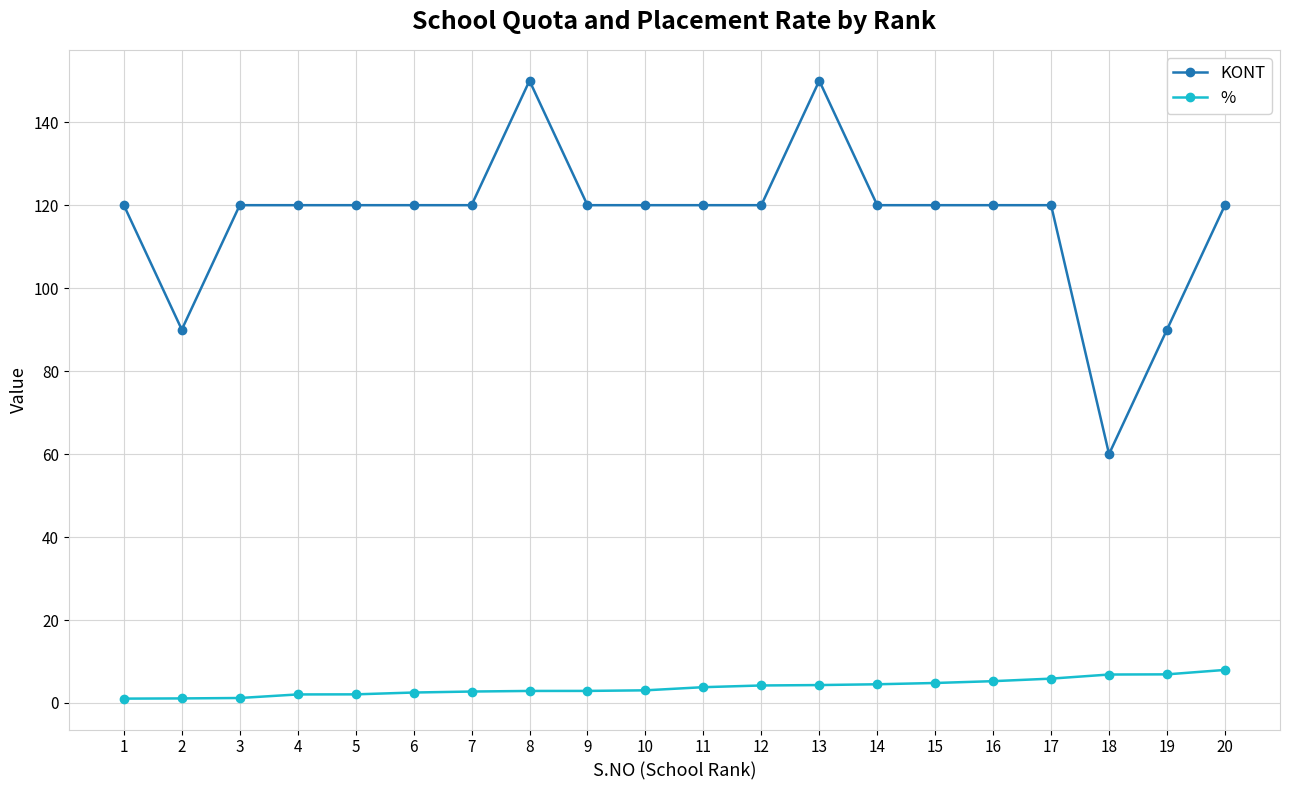

What is the maximum value for KONT?

150.0